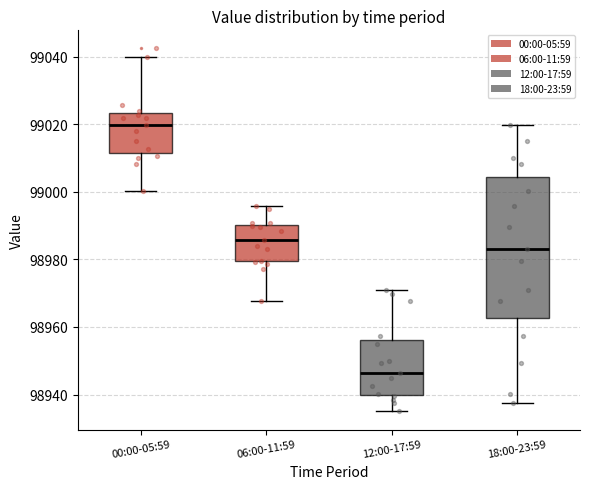

Comparing the boxes themselves (not the whiskers), which one is the tallest?

18:00-23:59